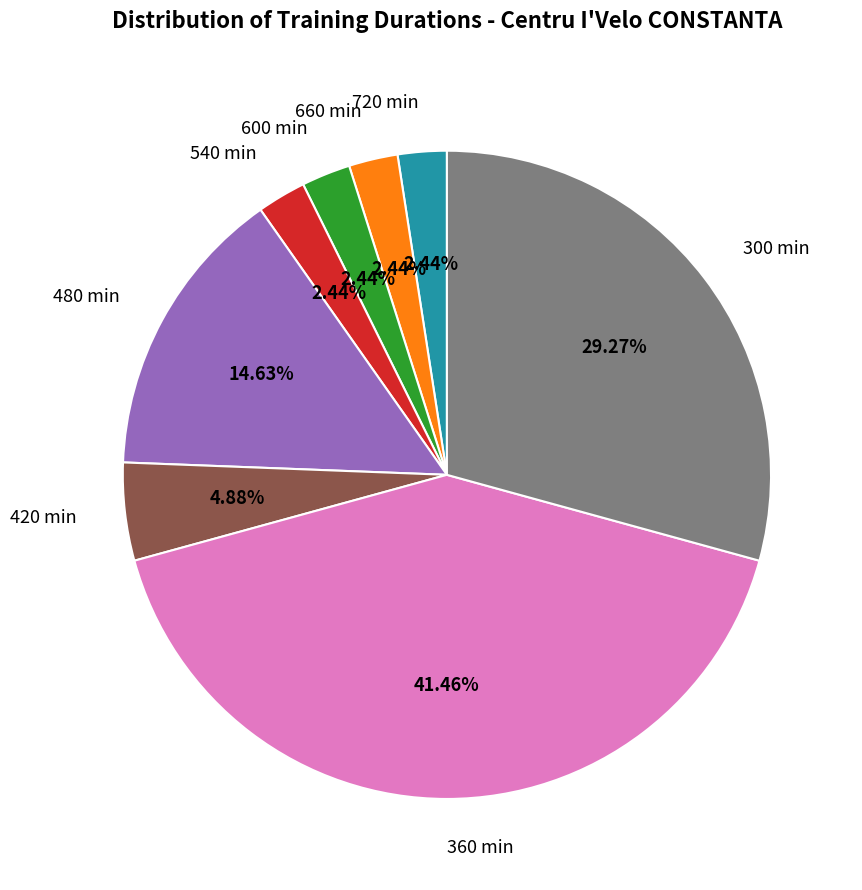

Approximately how many times larger is the value at 480 min compared to 660 min?

6.0